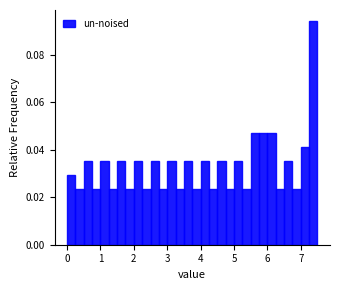

Around what value on the x-axis is the tallest bar? Give the approximate position of its centre, as read against the axis.

7.4